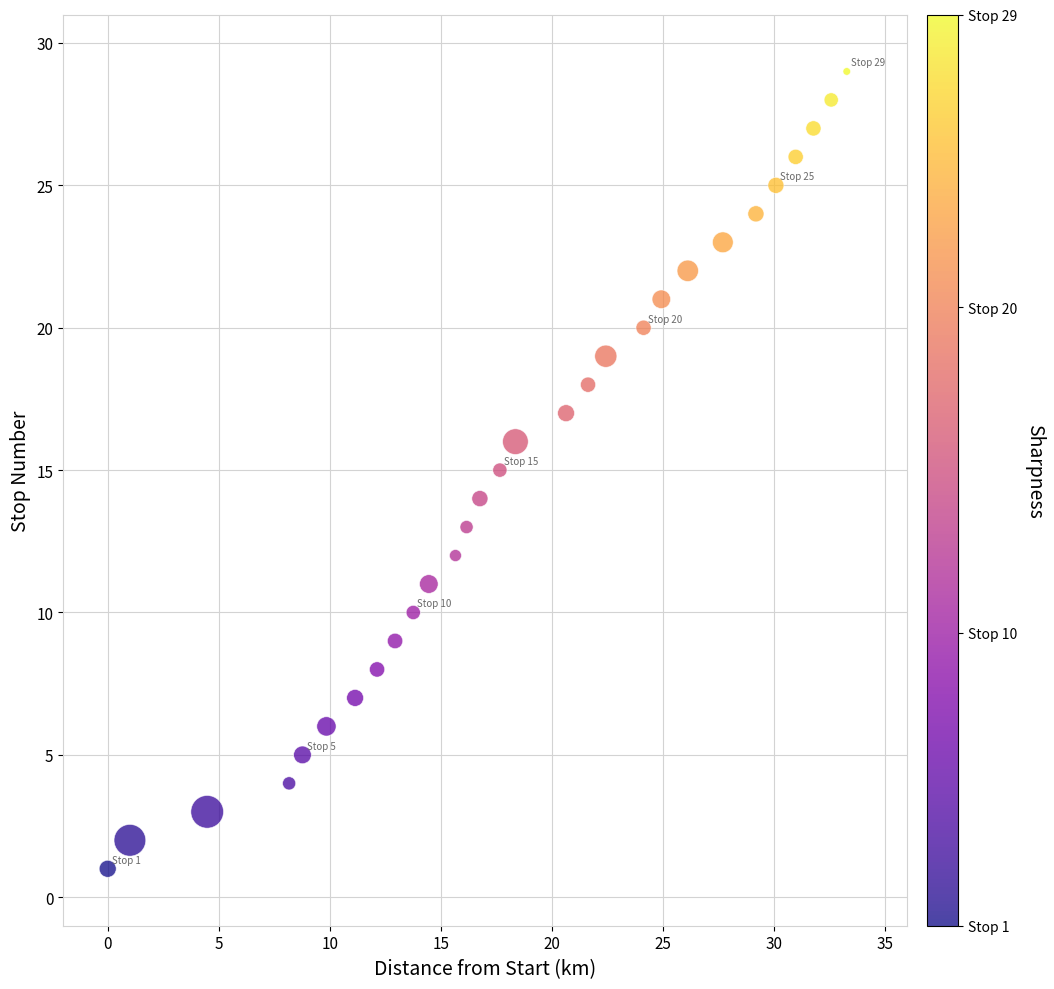

What is the range of Y values (max minus min)?

28